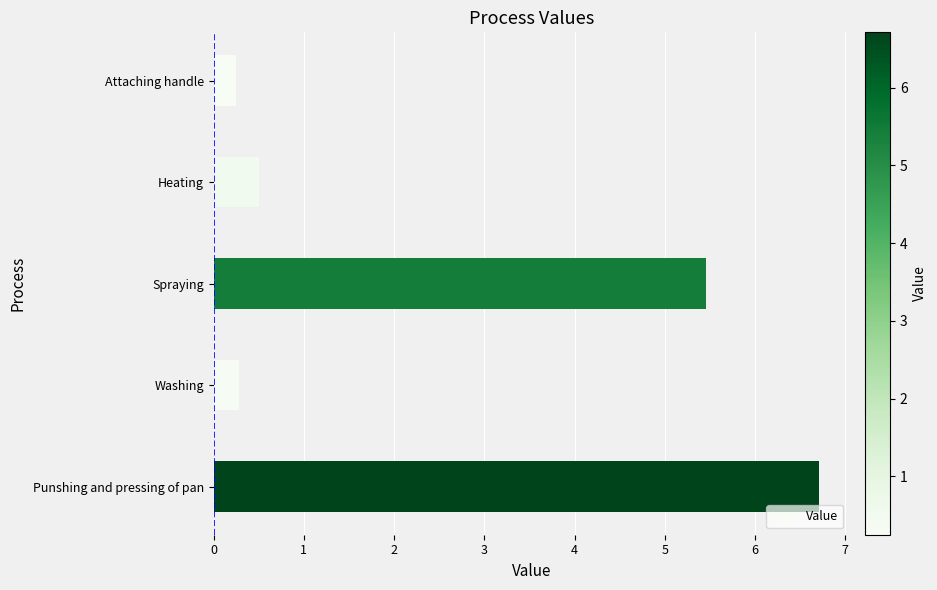

Reading top to bottom, transcribe all the data shown in this chart.

Attaching handle=0.2	Heating=0.5	Spraying=5.5	Washing=0.3	Punshing and pressing of pan=6.7